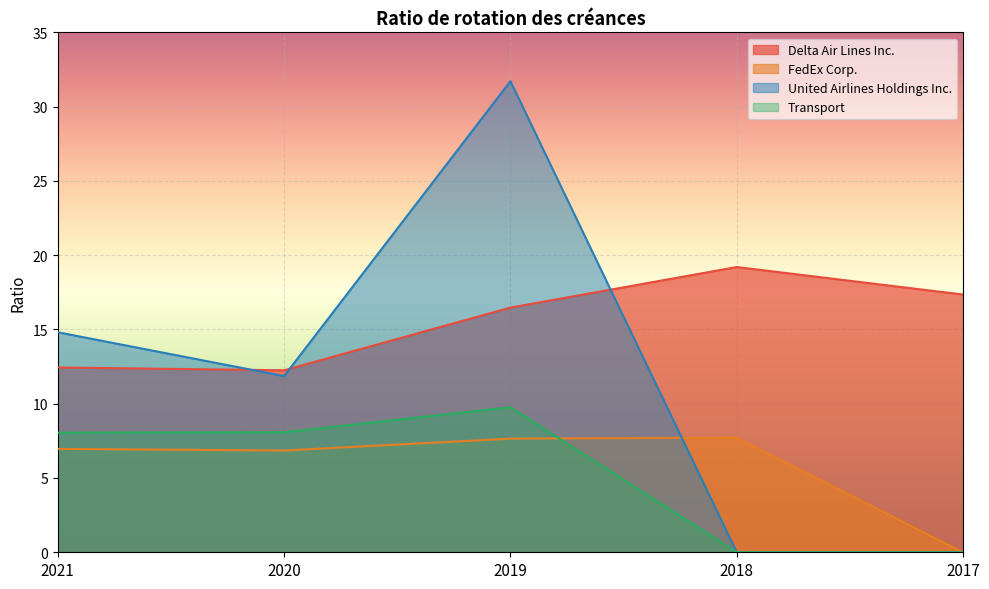

How many interior local peaks does the Delta Air Lines Inc. series have?

1